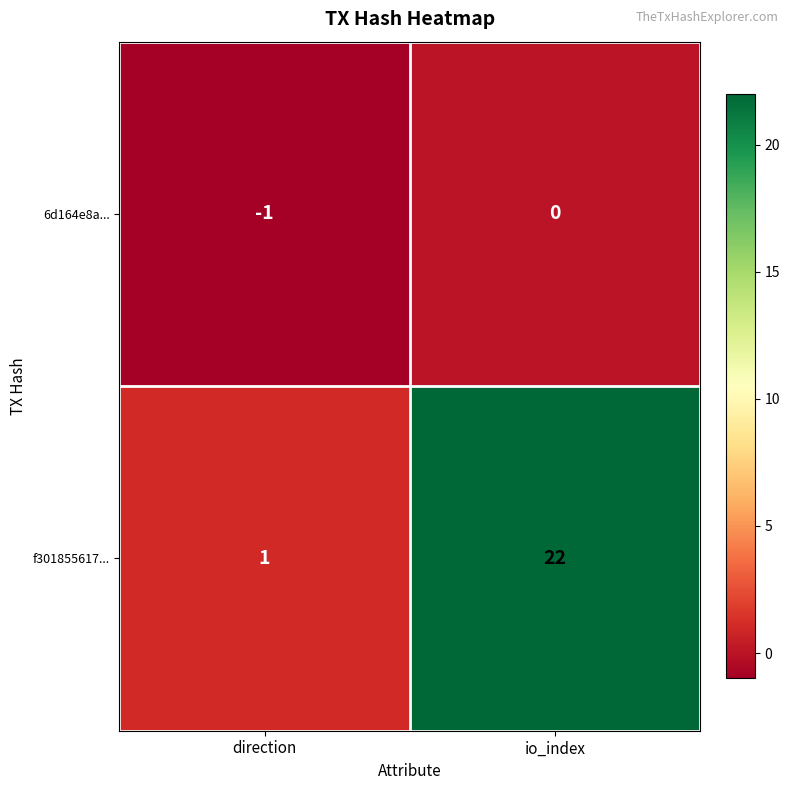

The f301855617... series shows 1 at direction. True or false?

True